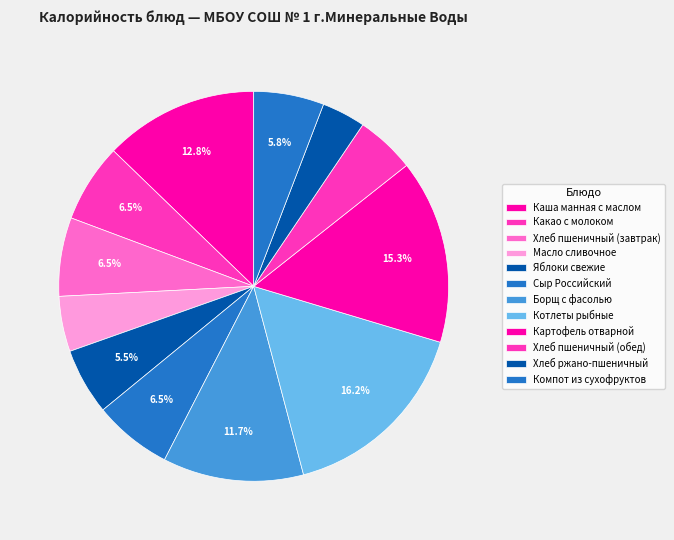

How many segments does this pie chart have?

12